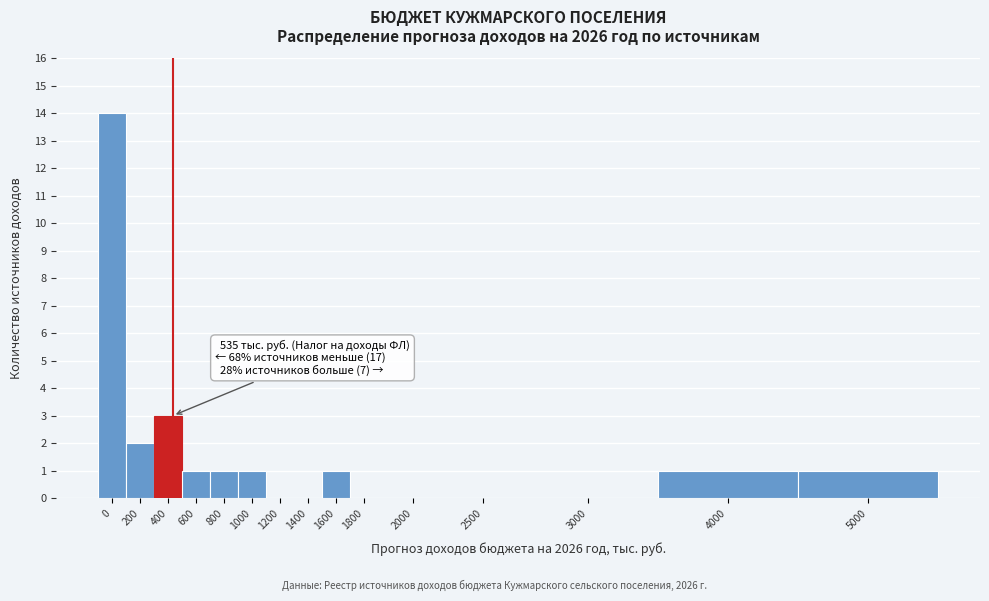

Reading right to left, transcribe all the data shown in this chart.

5000=1	4000=1	3000=0	2500=0	2000=0	1800=0	1600=1	1400=0	1200=0	1000=1	800=1	600=1	400=3	200=2	0=14